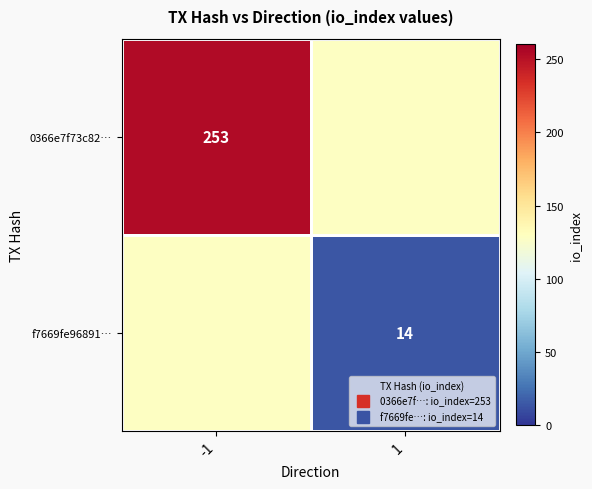

How many distinct data groups are displayed?

2